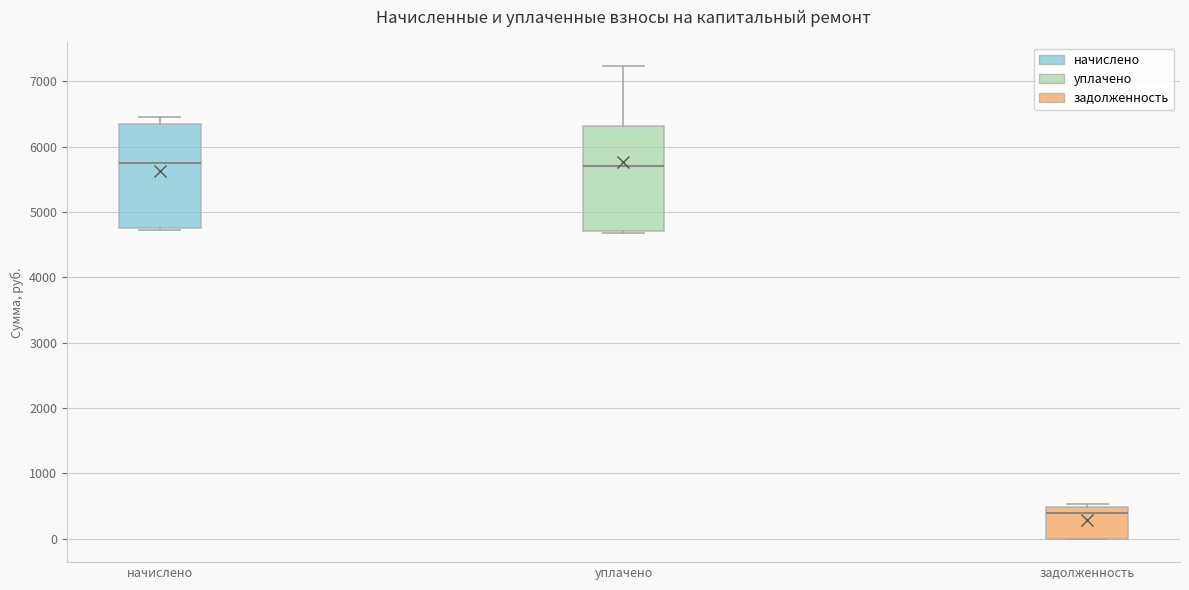

Reading left to right, read every box against the y-axis: the position of its median line, the range the box covers, and the ends of its whiskers. The values are not printed on the chart, so give them approximately, as read against the axis.

начислено: median 5800, box 4800 to 6300, whiskers 4700 to 6400
уплачено: median 5700, box 4700 to 6300, whiskers 4700 to 7200
задолженность: median 400, box 0 to 500, whiskers 0 to 500 (just above the box's upper edge)